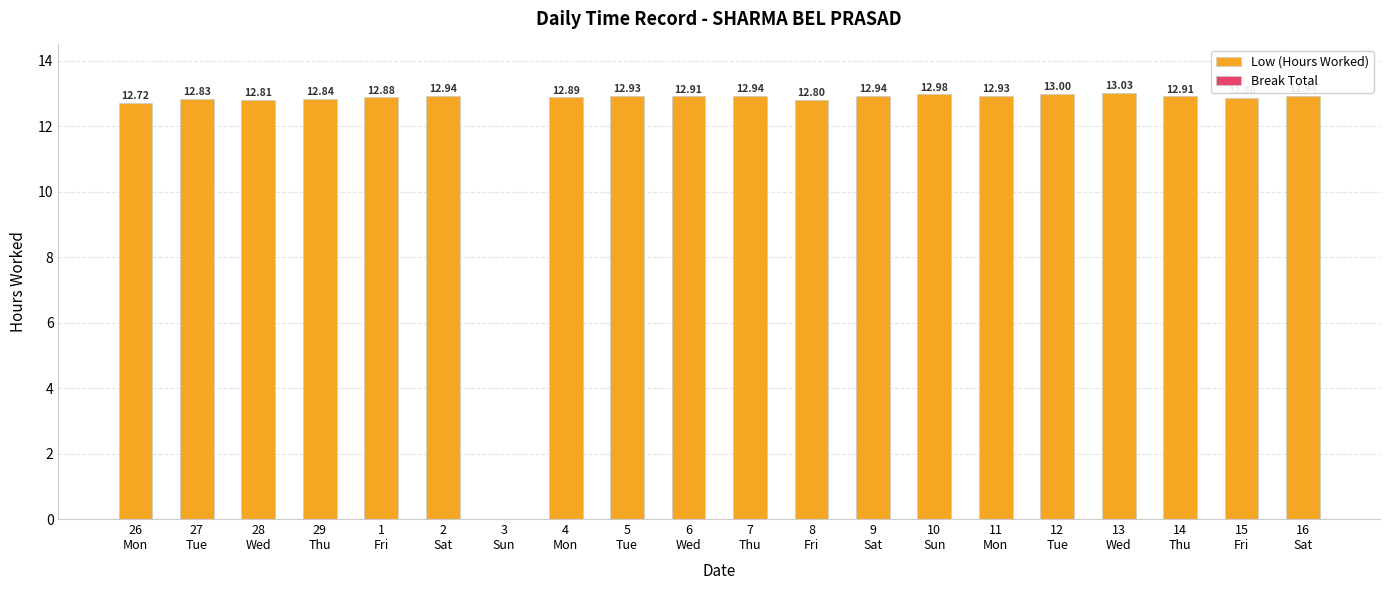

What is the sum of all values?

245.1